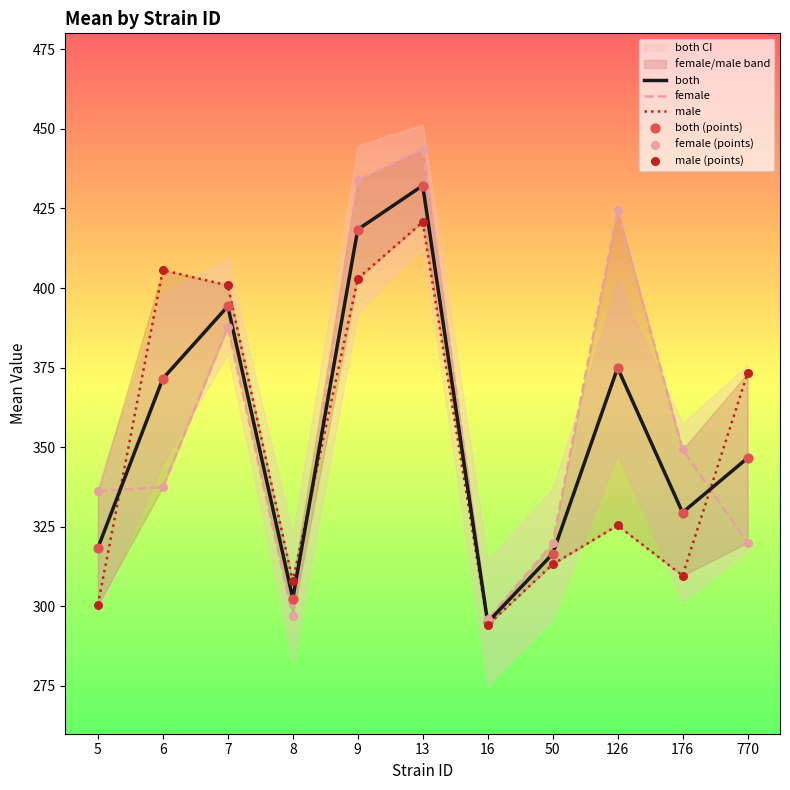

The both series shows 418.4 at 9. True or false?

True